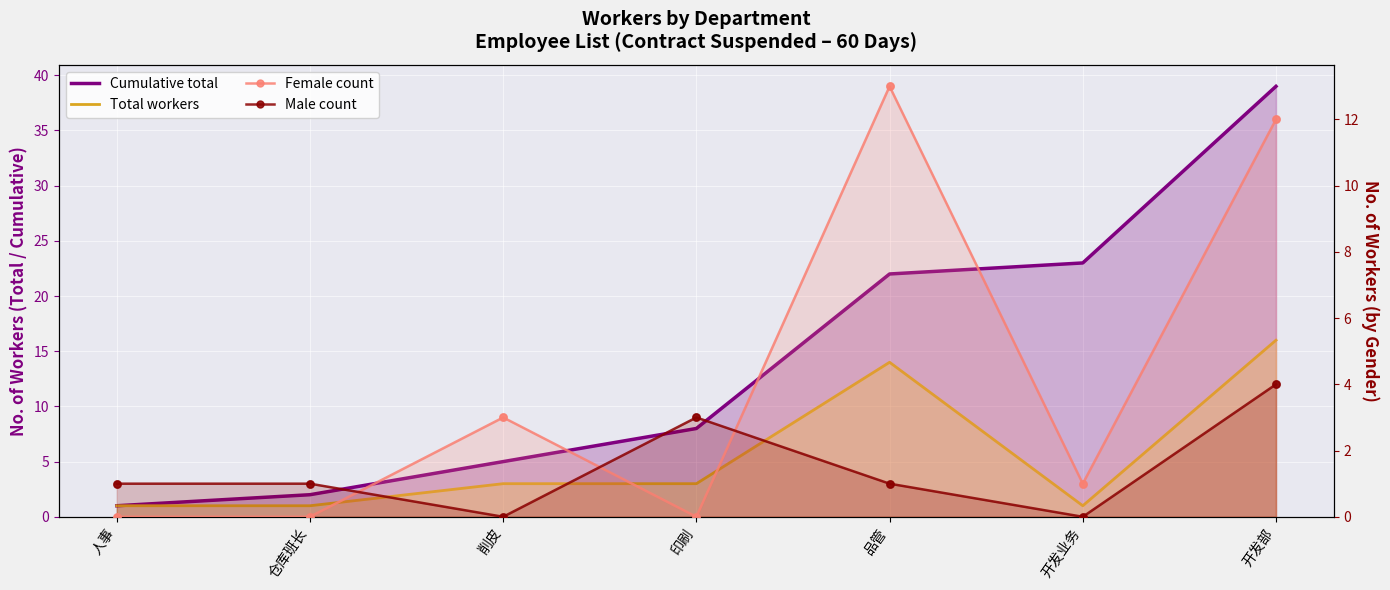

At which category is the sum across all series the highest?

开发部